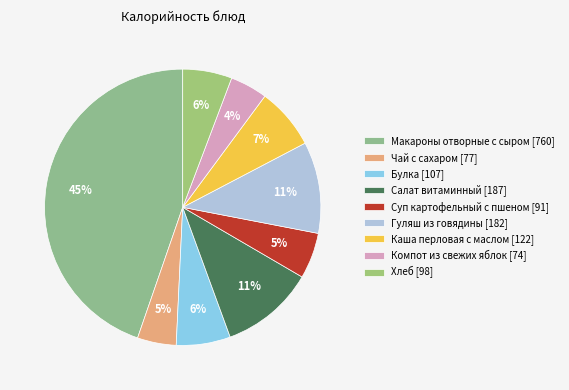

The Чай с сахаром slice represents 5% of the pie. True or false?

True